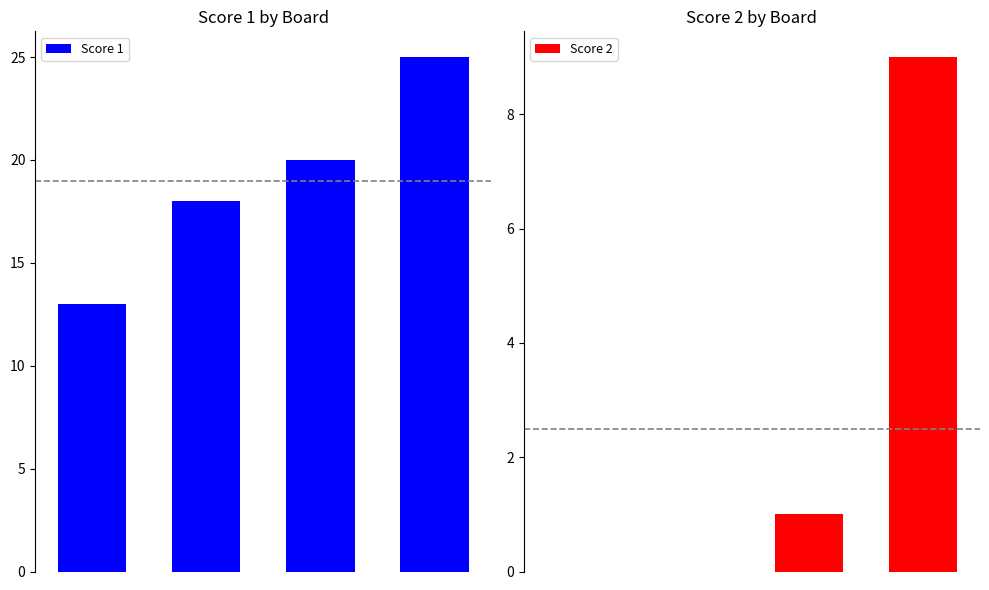

What are all the series names shown in the legend?

Score 1, Score 2